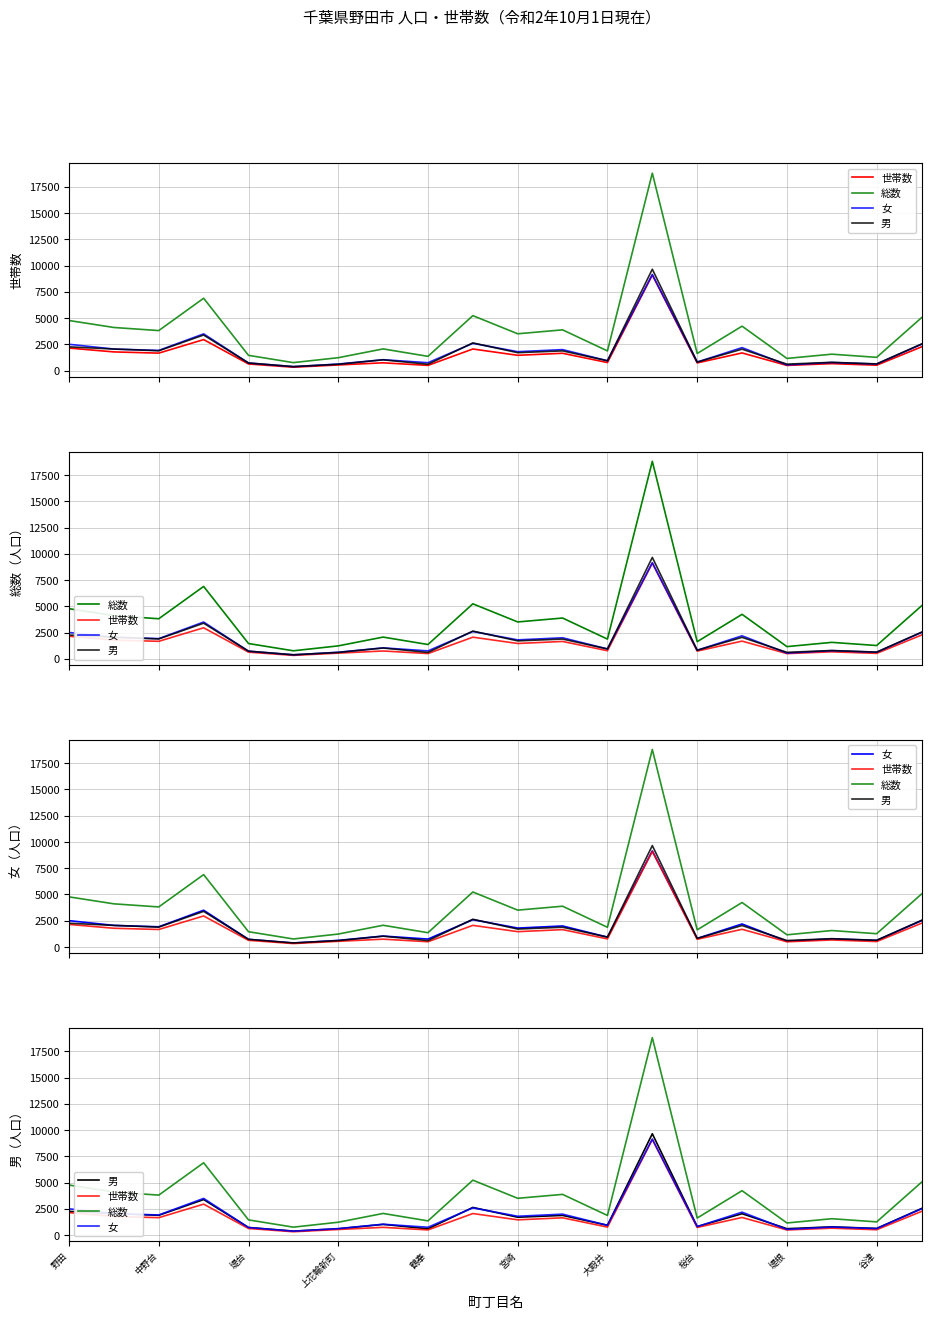

What is the average value of the 女 series?

1873